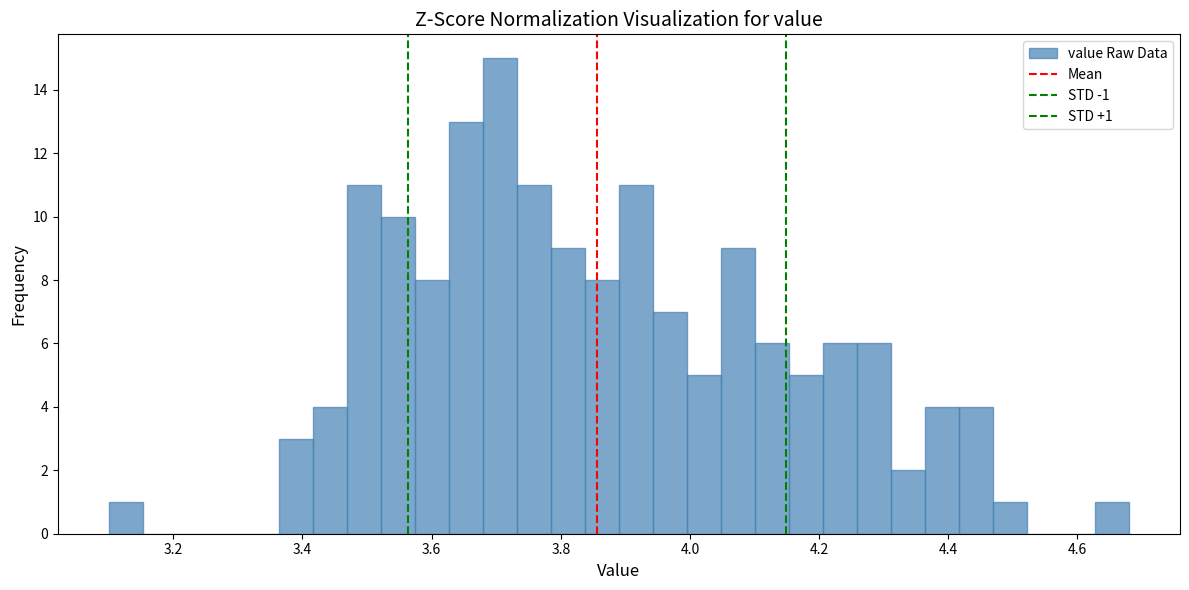

Read against the x-axis, roughly where is the centre of the tallest bar?

3.70